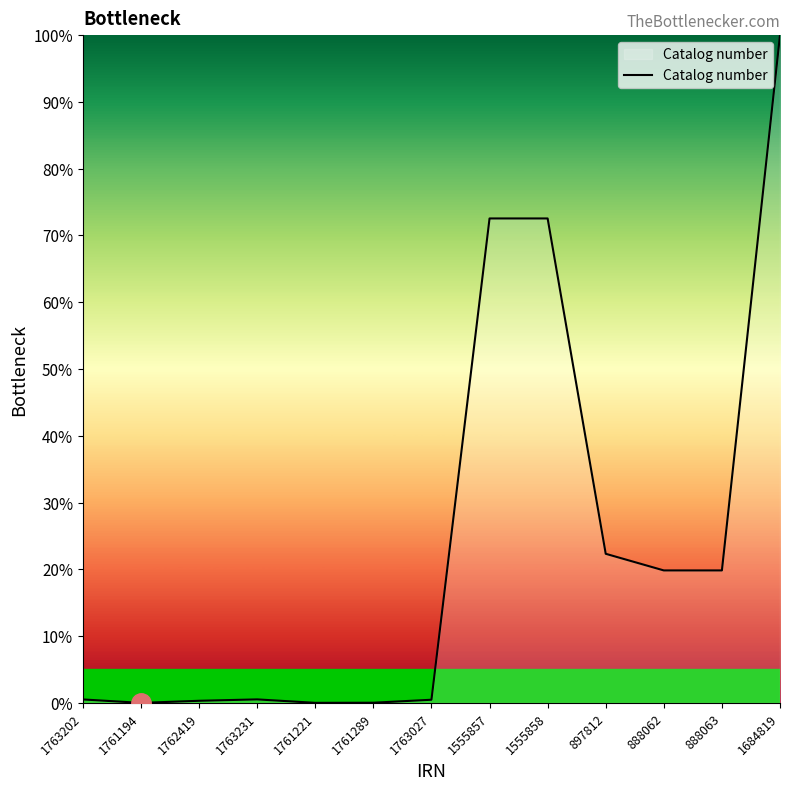

What value does the data have at 1555857?

72.5